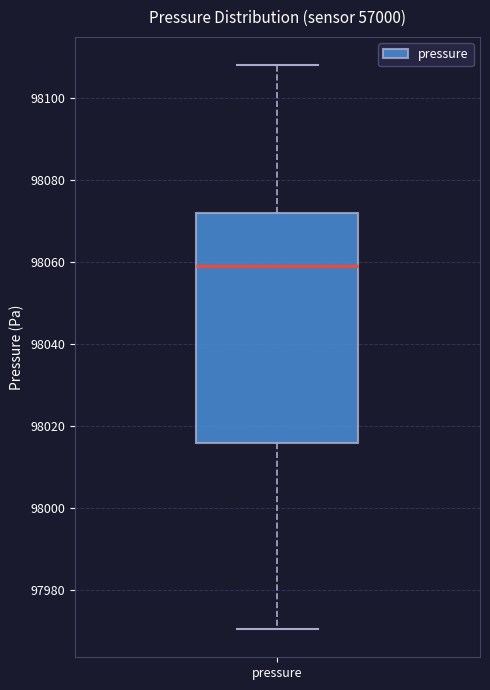

Transcribe this box plot: give where the median line is, the range the box spans, and where the two whiskers end, as read against the y-axis. The values are not printed on the chart, so give them approximately, as read against the axis.

median 98060, box 98016 to 98072, whiskers 97970 to 98108